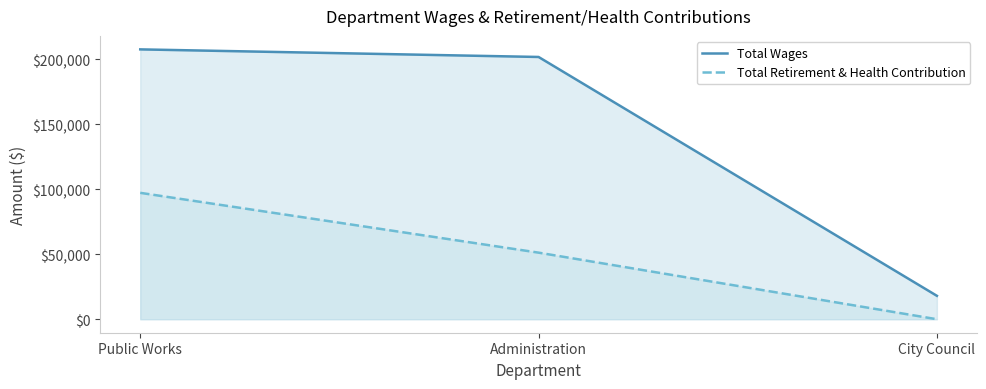

At how many categories does at least one series exceed 59786?

2